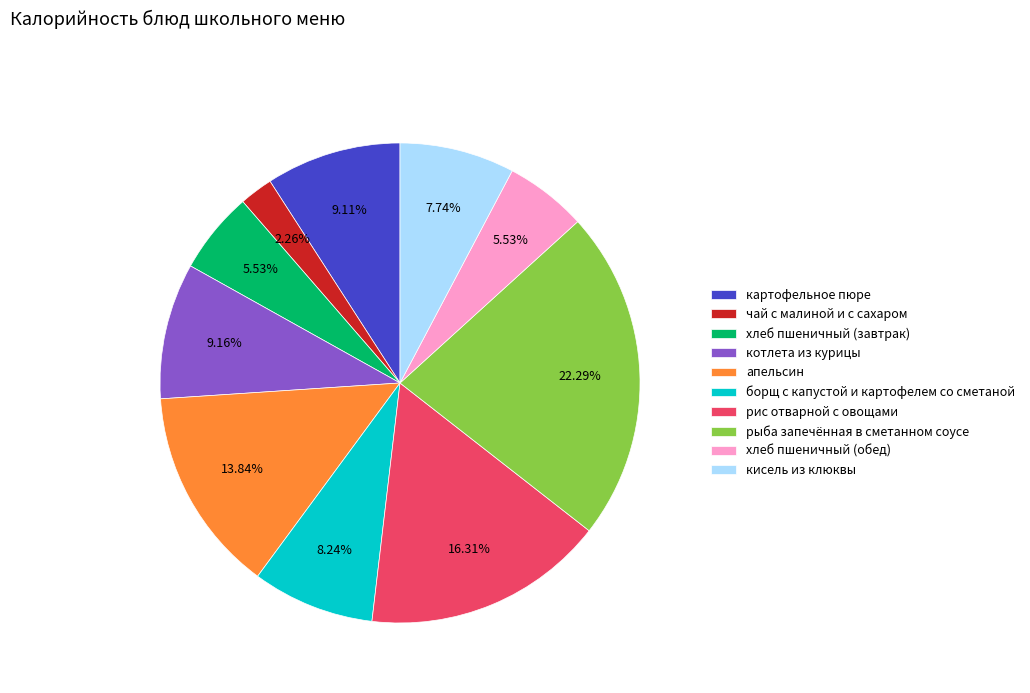

Combined, what portion of the pie is кисель из клюквы and хлеб пшеничный (обед)?

13.3%